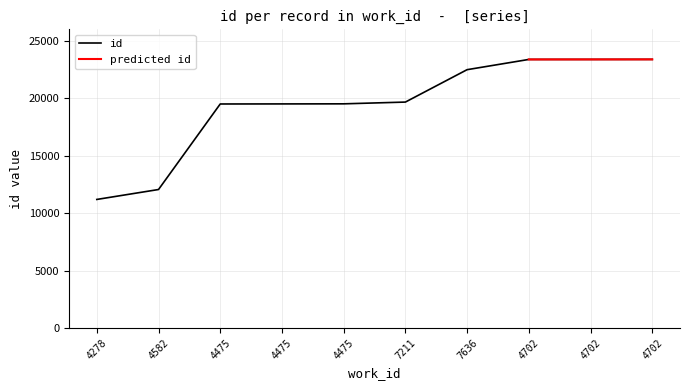

Where does the data first go above 19668?

7636